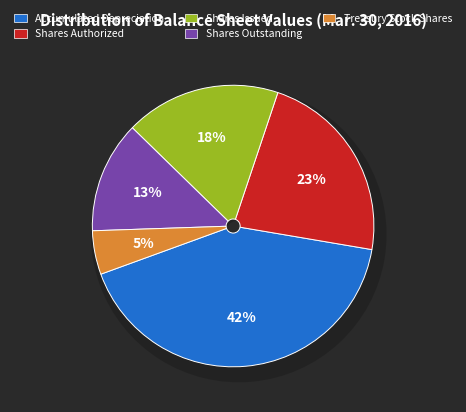

Rank the categories by value from lowest to highest.

Treasury Stock Shares, Shares Outstanding, Shares Issued, Shares Authorized, Accumulated Depreciation